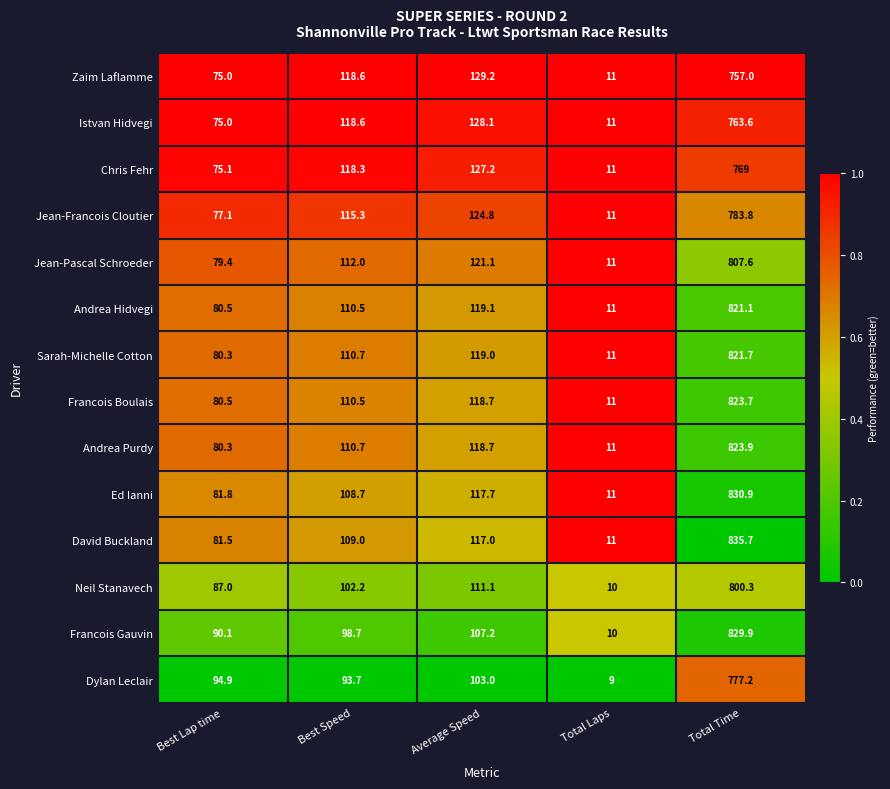

Where is Zaim Laflamme nearest to the value 384?

Average Speed